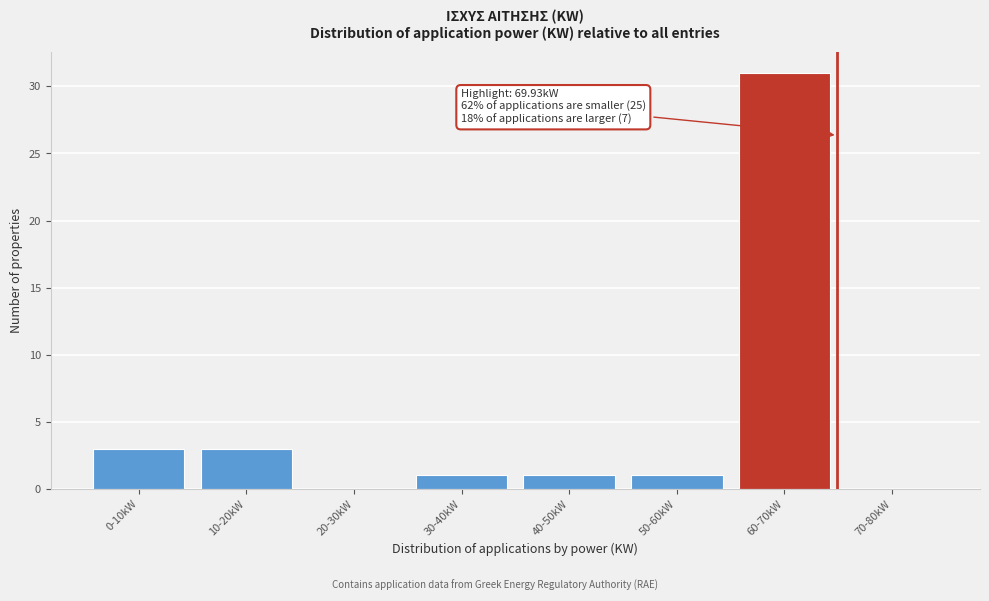

Reading right to left, list all the values displayed in this chart.

70-80kW=0	60-70kW=31	50-60kW=1	40-50kW=1	30-40kW=1	20-30kW=0	10-20kW=3	0-10kW=3